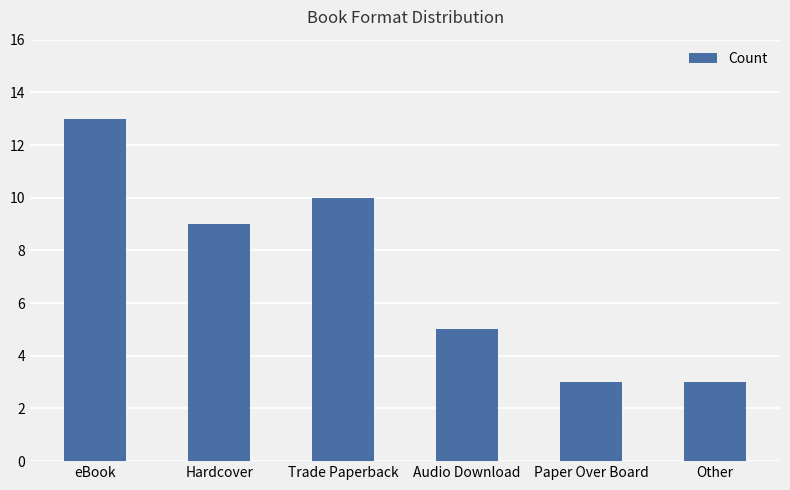

Is it true that the value at Other is 3?

True